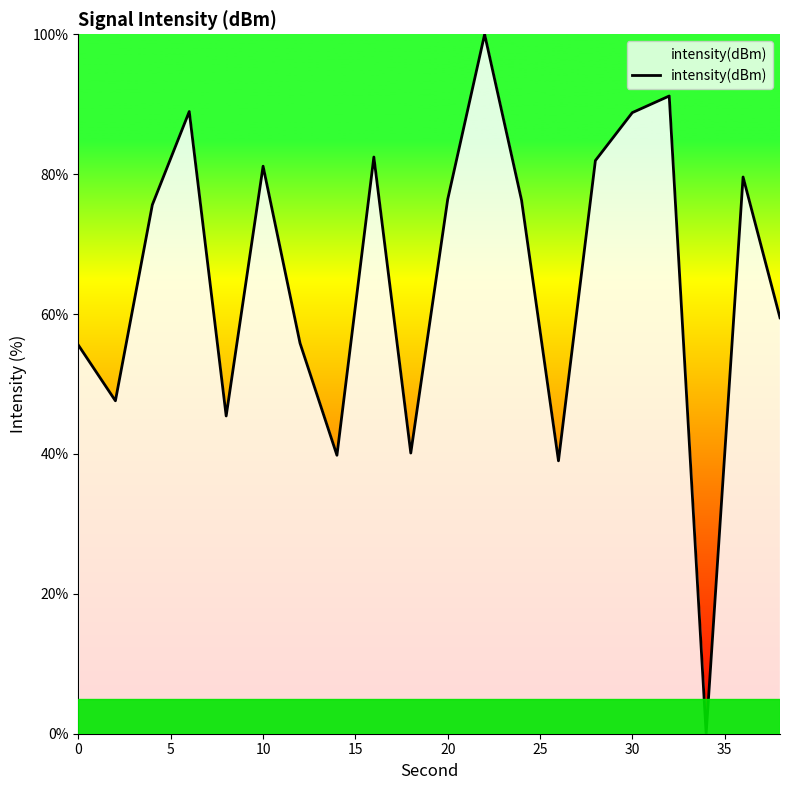

What is the maximum value shown in the chart?

100.0